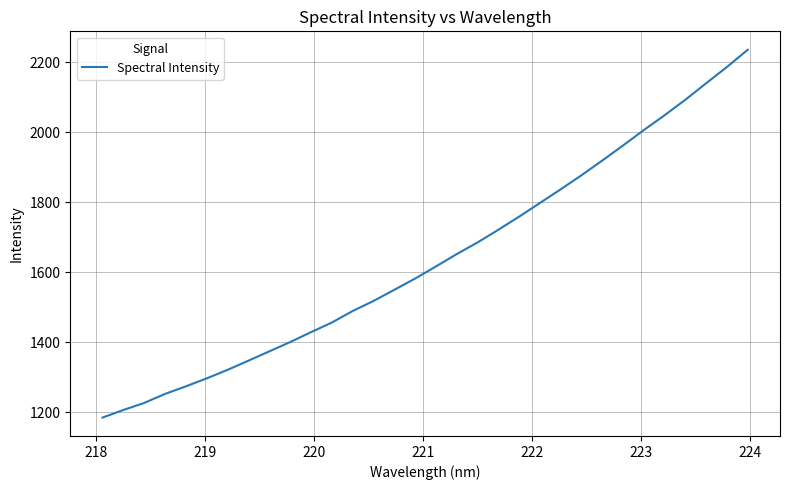

What is the minimum value shown in the chart?

1185.0